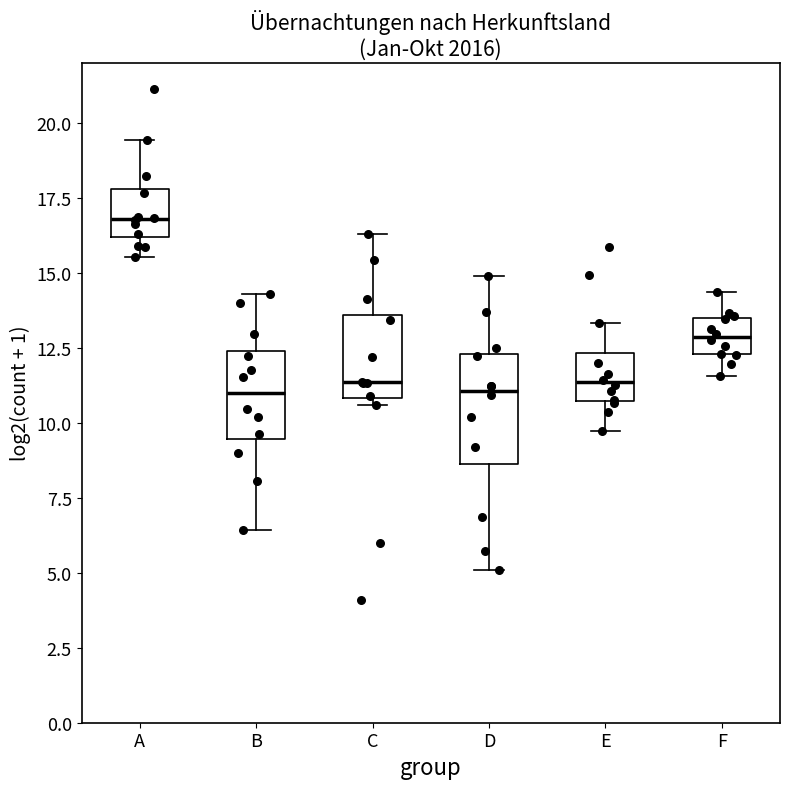

Reading left to right, transcribe this box plot: for each box, give where its median line is, the range the box spans, and where its two whiskers end, as read against the y-axis. The values are not printed on the chart, so give them approximately, as read against the axis.

A: median 17.0, box 16.0 to 18.0, whiskers 15.5 to 19.5
B: median 11.0, box 9.5 to 12.5, whiskers 6.5 to 14.5
C: median 11.5, box 11.0 to 13.5, whiskers 10.5 to 16.5
D: median 11.0, box 8.5 to 12.5, whiskers 5.0 to 15.0
E: median 11.5, box 10.5 to 12.5, whiskers 9.5 to 13.5
F: median 13.0, box 12.5 to 13.5, whiskers 11.5 to 14.5